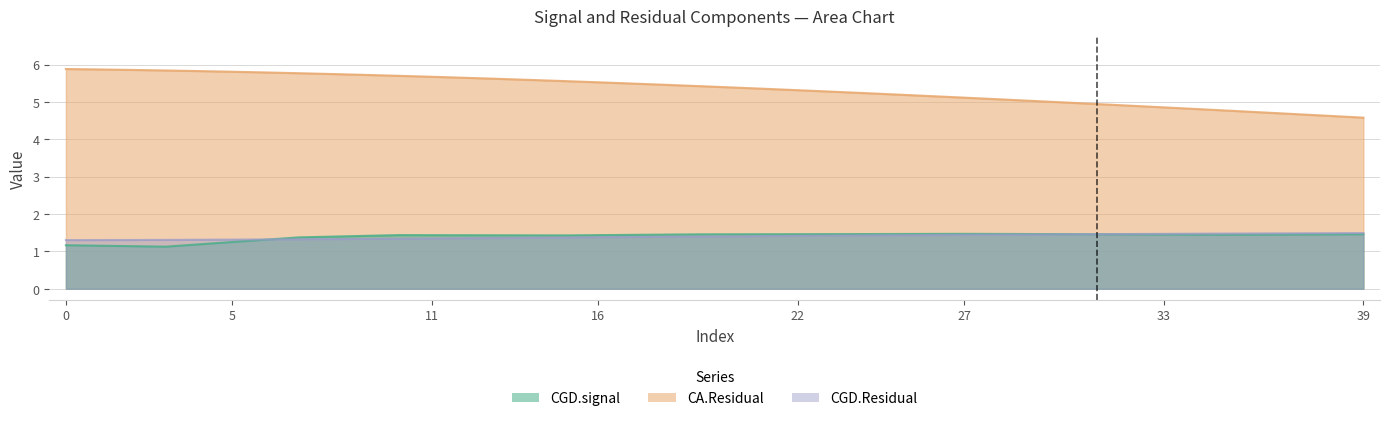

What is the total value across all series at 23?

8.2